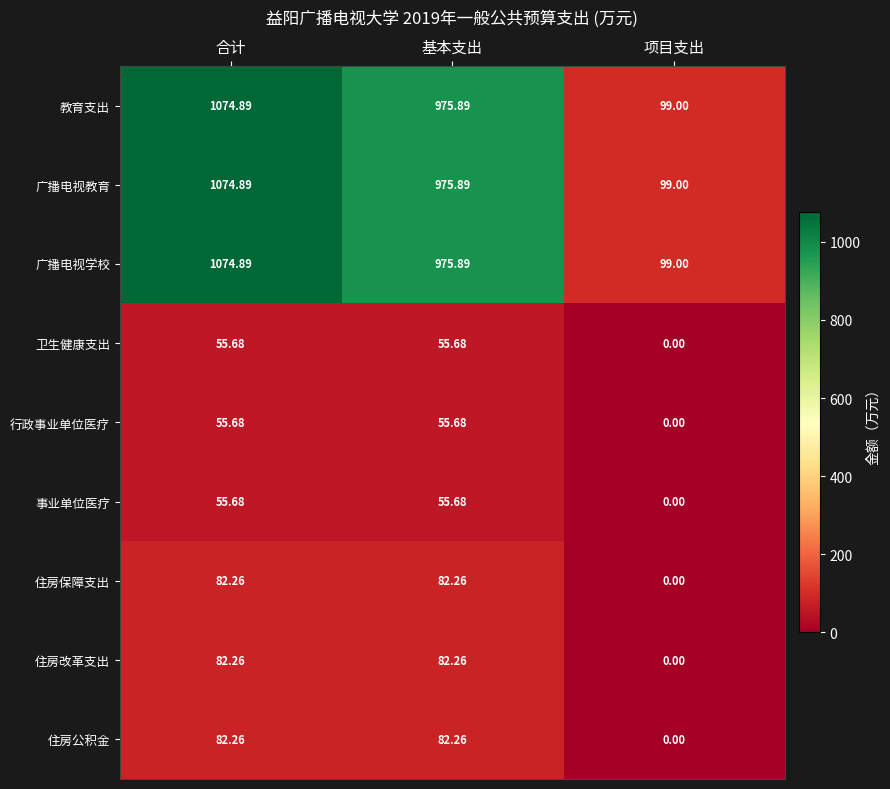

How many data points does each series have?

3